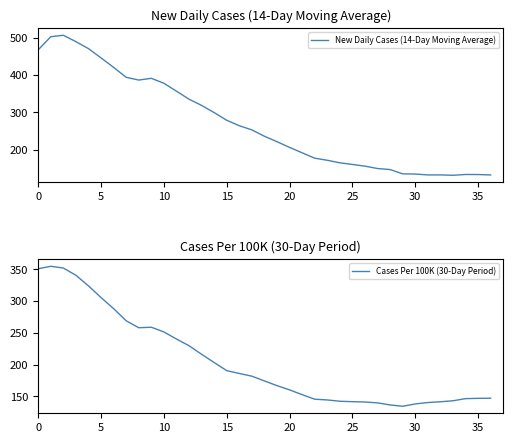

At how many categories does at least one series exceed 194?

21